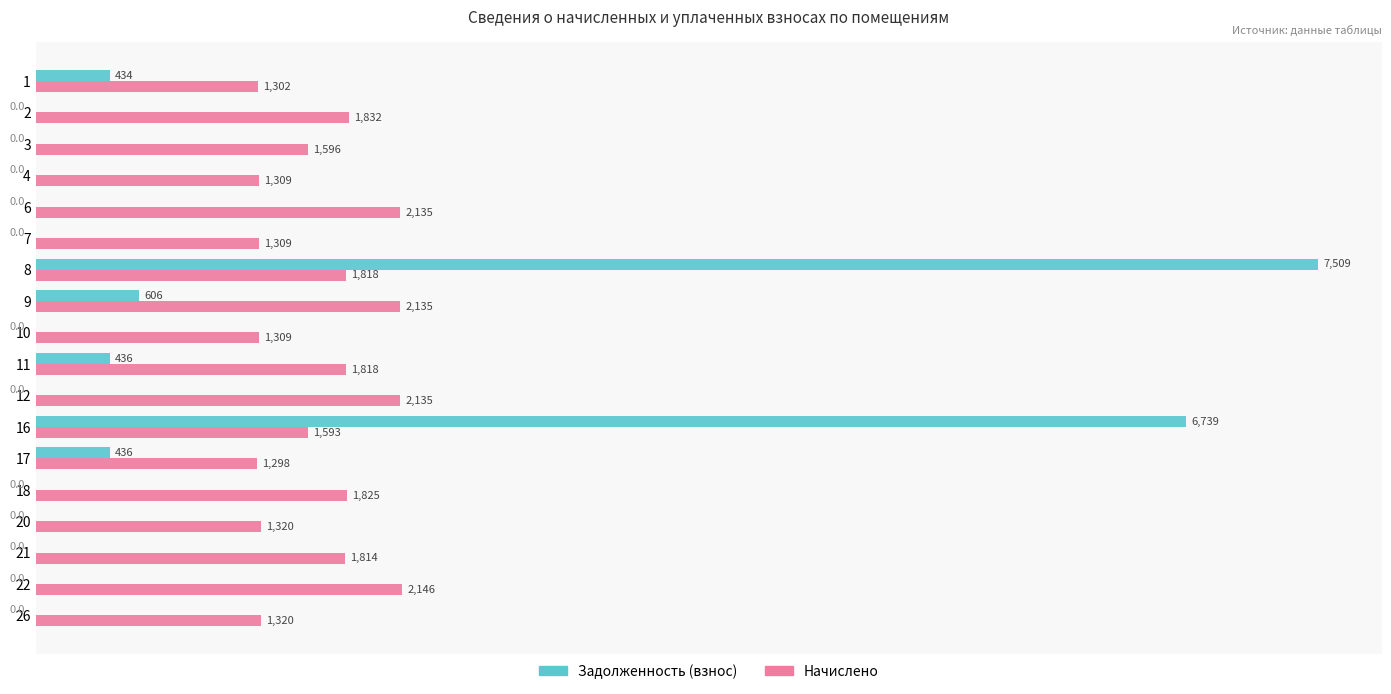

At which label does Задолженность (взнос) reach its peak?

8